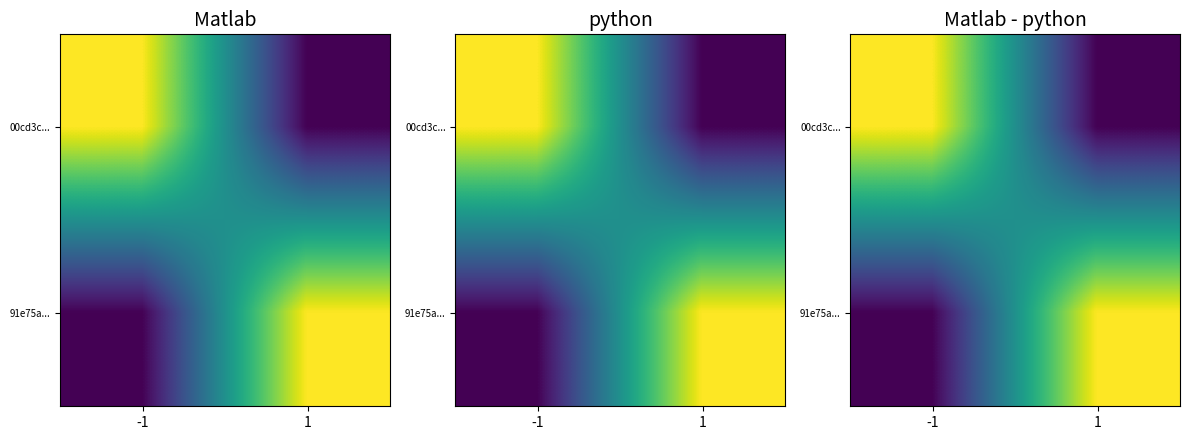

How many values in the 91e75a... series are below 33521384?

1